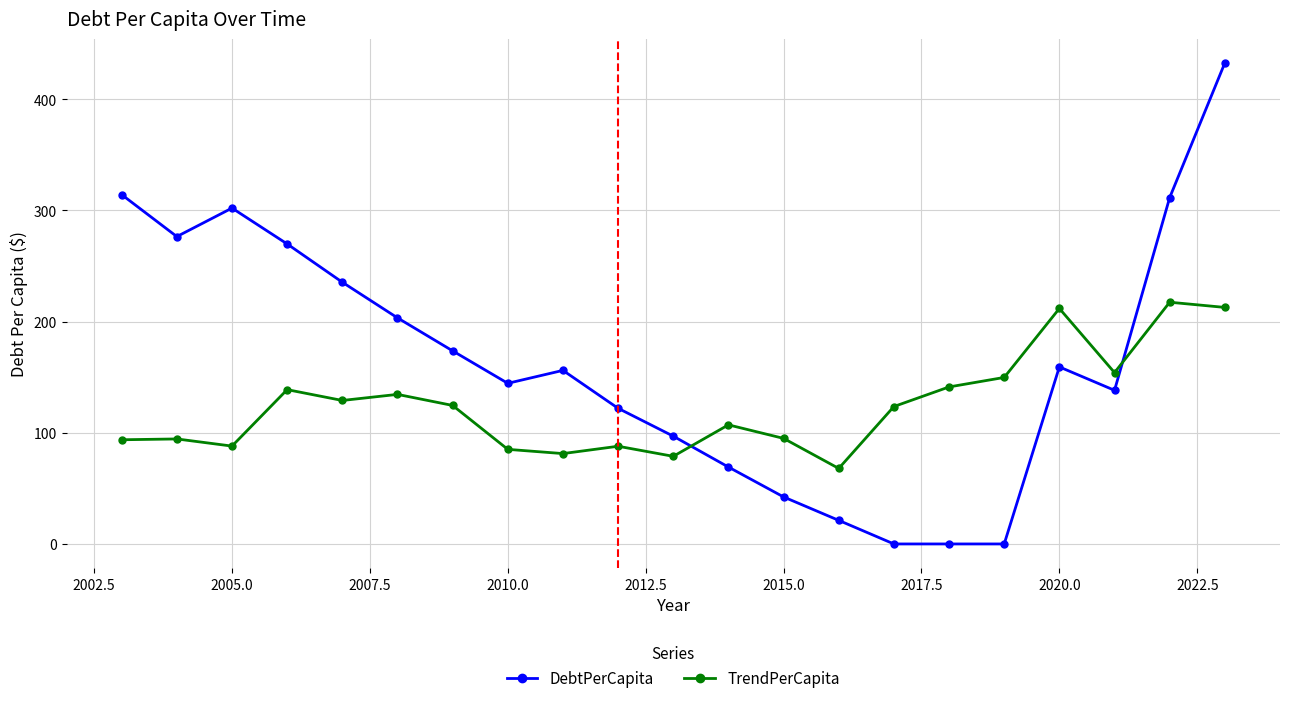

Count the number of categories in the chart.

21